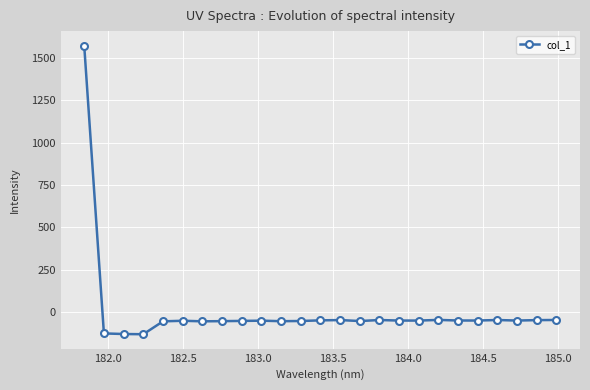

What is the difference between the maximum and minimum values?

1703.5